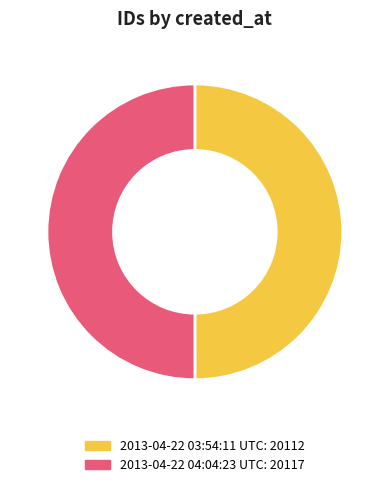

What is the ratio of the value at 2013-04-22 04:04:23 UTC to the value at 2013-04-22 03:54:11 UTC?

1.0